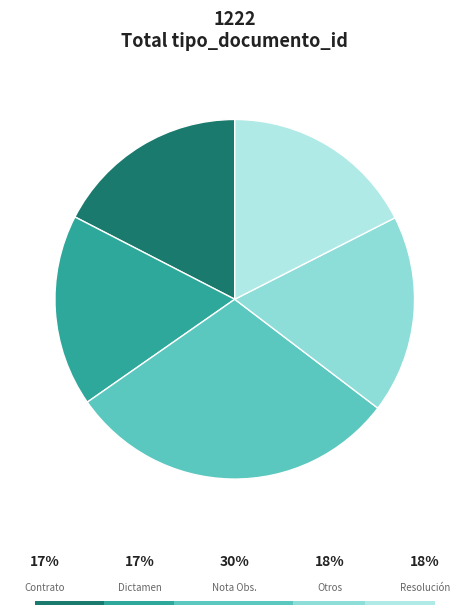

To the nearest percent, what portion does Otros - Renovación represent?

18%